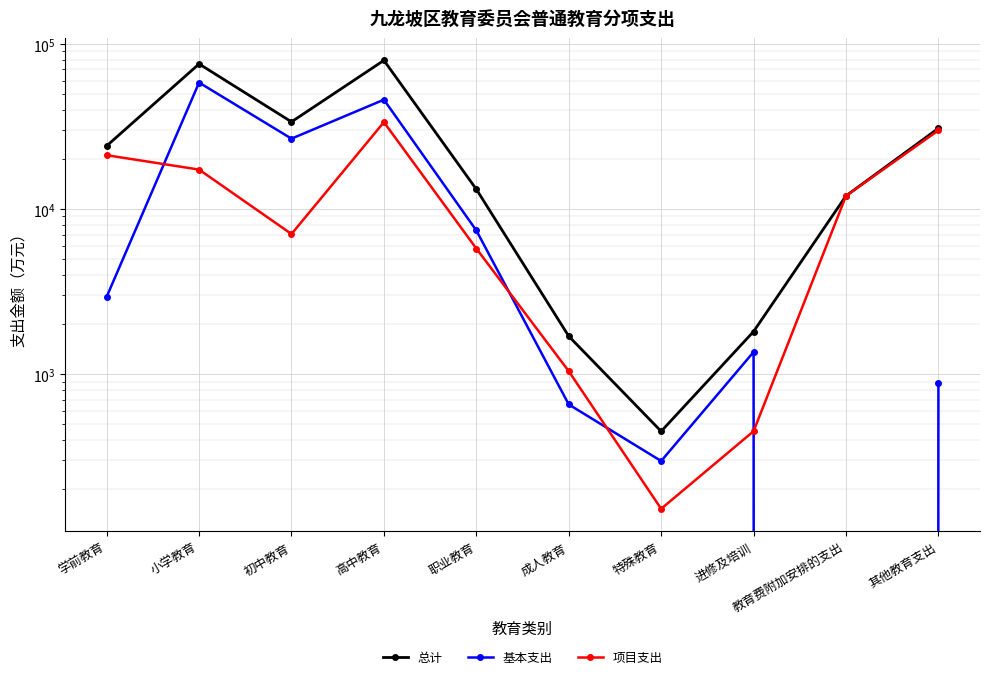

What is the sum of all 项目支出 values?

128428.3